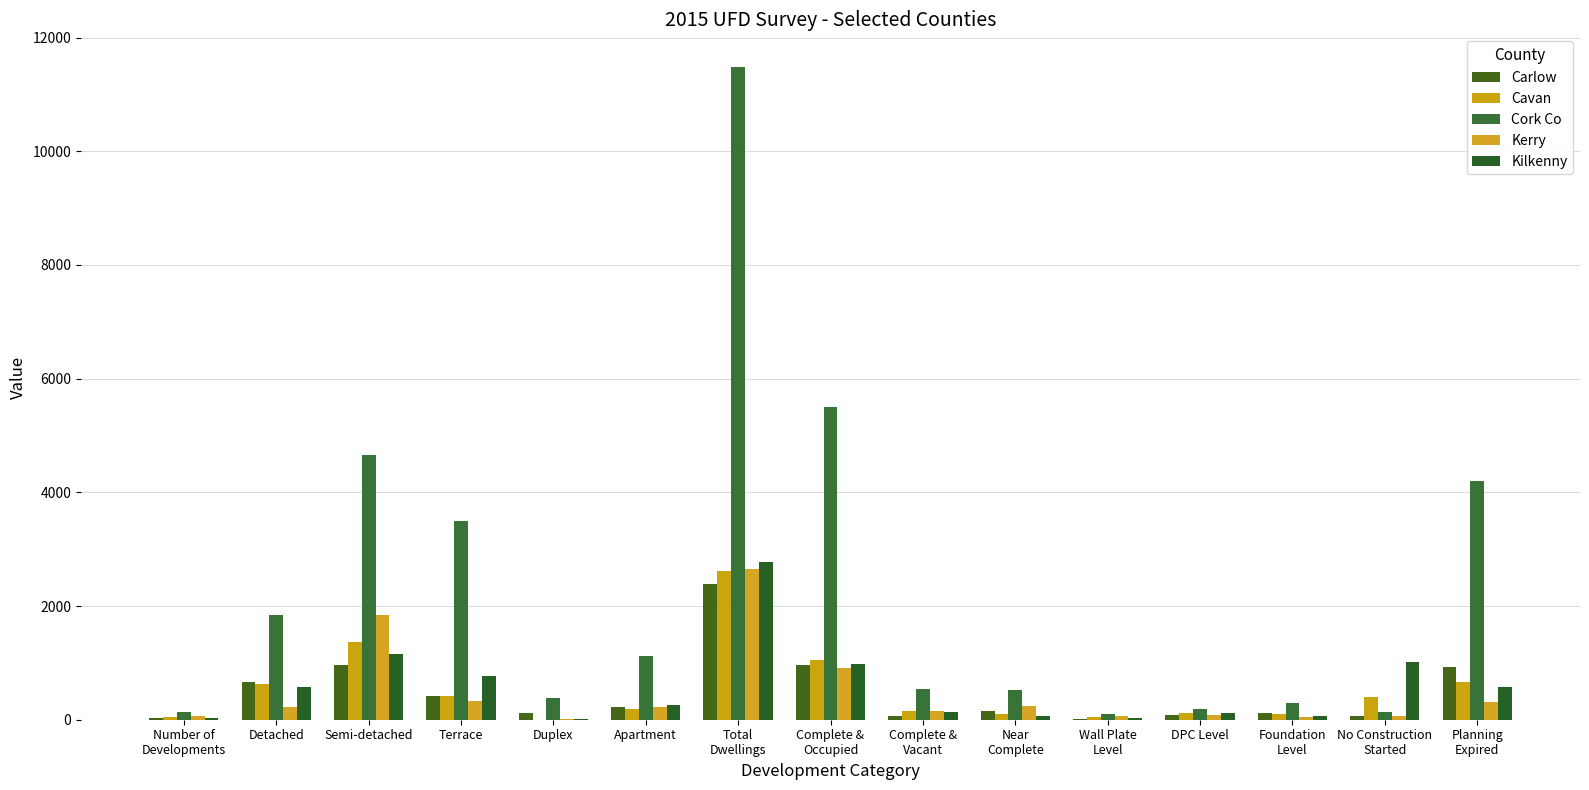

What is the difference between the Cavan values at No Construction
Started and DPC Level?

270